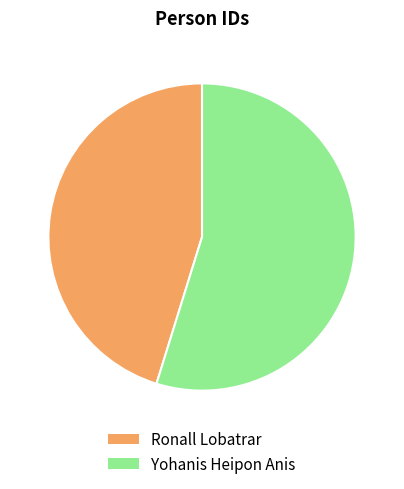

Is Yohanis Heipon Anis the majority of the pie?

Yes